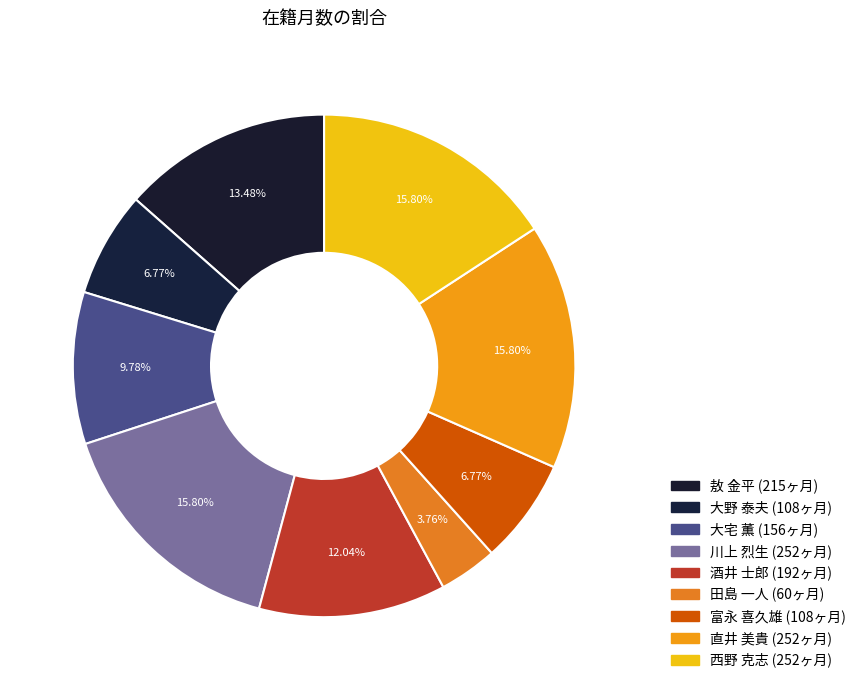

Rank the categories by value from highest to lowest.

川上 烈生, 直井 美貴, 西野 克志, 敖 金平, 酒井 士郎, 大宅 薫, 大野 泰夫, 富永 喜久雄, 田島 一人